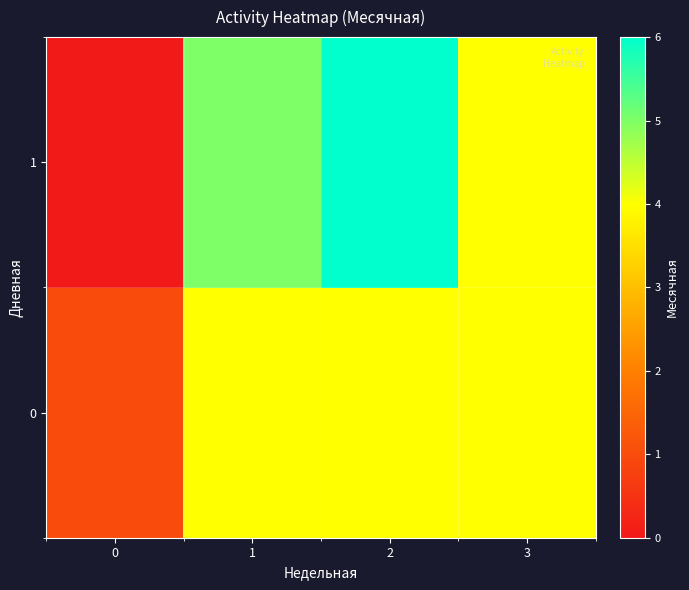

Reading left to right, what are all the values shown in this chart?

0: 0=1	1=4	2=4	3=4
1: 0=0	1=5	2=6	3=4